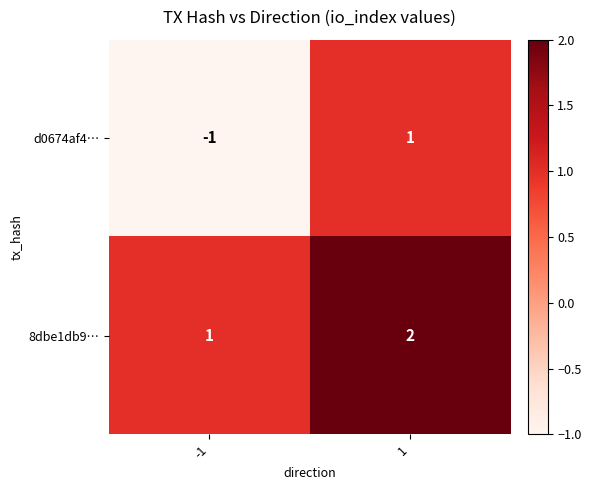

Is it true that d0674af4… equals 2 at 1?

False